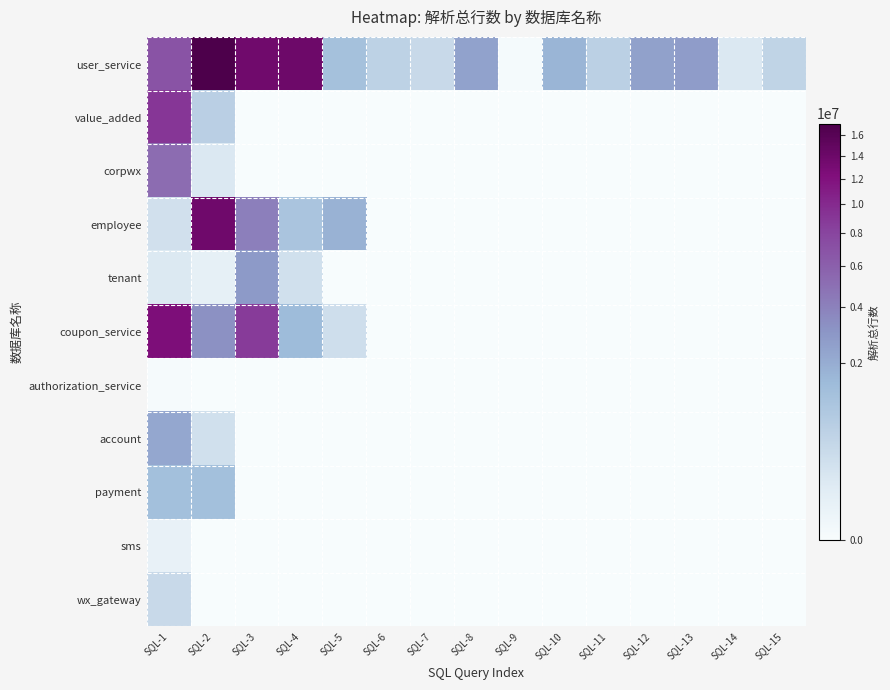

Reading left to right, list all the values displayed in this chart.

user_service: SQL-1=6823309	SQL-2=17100980	SQL-3=13529011	SQL-4=13827485	SQL-5=1185600	SQL-6=559122	SQL-7=373722	SQL-8=2425638	SQL-9=421	SQL-10=1675345	SQL-11=601936	SQL-12=2502068	SQL-13=2711396	SQL-14=128498	SQL-15=502929
value_added: SQL-1=9099364	SQL-2=630140	SQL-3=0	SQL-4=0	SQL-5=0	SQL-6=0	SQL-7=0	SQL-8=0	SQL-9=0	SQL-10=0	SQL-11=0	SQL-12=0	SQL-13=0	SQL-14=0	SQL-15=0
corpwx: SQL-1=5162800	SQL-2=128996	SQL-3=0	SQL-4=0	SQL-5=0	SQL-6=0	SQL-7=0	SQL-8=0	SQL-9=0	SQL-10=0	SQL-11=0	SQL-12=0	SQL-13=0	SQL-14=0	SQL-15=0
employee: SQL-1=245731	SQL-2=13701512	SQL-3=4106157	SQL-4=1073334	SQL-5=1810280	SQL-6=0	SQL-7=0	SQL-8=0	SQL-9=0	SQL-10=0	SQL-11=0	SQL-12=0	SQL-13=0	SQL-14=0	SQL-15=0
tenant: SQL-1=124186	SQL-2=42892	SQL-3=2837035	SQL-4=250425	SQL-5=0	SQL-6=0	SQL-7=0	SQL-8=0	SQL-9=0	SQL-10=0	SQL-11=0	SQL-12=0	SQL-13=0	SQL-14=0	SQL-15=0
coupon_service: SQL-1=12504648	SQL-2=3263559	SQL-3=8752901	SQL-4=1466446	SQL-5=284075	SQL-6=0	SQL-7=0	SQL-8=0	SQL-9=0	SQL-10=0	SQL-11=0	SQL-12=0	SQL-13=0	SQL-14=0	SQL-15=0
authorization_service: SQL-1=194	SQL-2=0	SQL-3=0	SQL-4=0	SQL-5=0	SQL-6=0	SQL-7=0	SQL-8=0	SQL-9=0	SQL-10=0	SQL-11=0	SQL-12=0	SQL-13=0	SQL-14=0	SQL-15=0
account: SQL-1=2256636	SQL-2=247910	SQL-3=0	SQL-4=0	SQL-5=0	SQL-6=0	SQL-7=0	SQL-8=0	SQL-9=0	SQL-10=0	SQL-11=0	SQL-12=0	SQL-13=0	SQL-14=0	SQL-15=0
payment: SQL-1=1257519	SQL-2=1257544	SQL-3=0	SQL-4=0	SQL-5=0	SQL-6=0	SQL-7=0	SQL-8=0	SQL-9=0	SQL-10=0	SQL-11=0	SQL-12=0	SQL-13=0	SQL-14=0	SQL-15=0
sms: SQL-1=30771	SQL-2=0	SQL-3=0	SQL-4=0	SQL-5=0	SQL-6=0	SQL-7=0	SQL-8=0	SQL-9=0	SQL-10=0	SQL-11=0	SQL-12=0	SQL-13=0	SQL-14=0	SQL-15=0
wx_gateway: SQL-1=371740	SQL-2=0	SQL-3=0	SQL-4=0	SQL-5=0	SQL-6=0	SQL-7=0	SQL-8=0	SQL-9=0	SQL-10=0	SQL-11=0	SQL-12=0	SQL-13=0	SQL-14=0	SQL-15=0